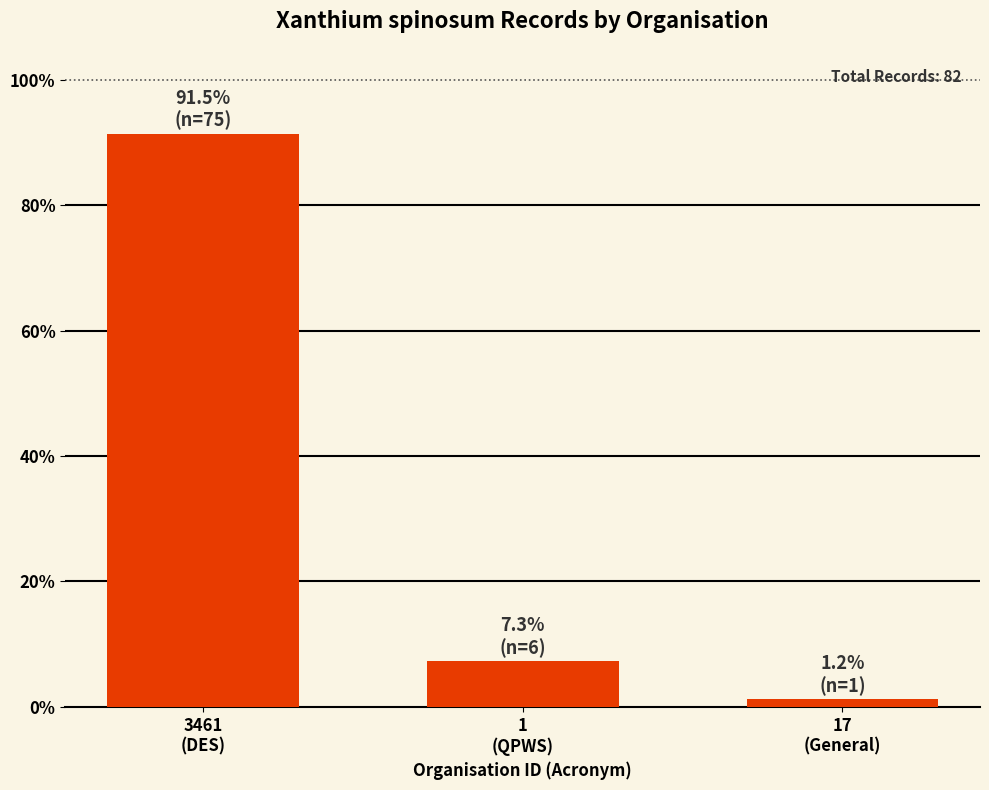

Approximately how many times larger is the value at 3461
(DES) compared to 17
(General)?

75.0